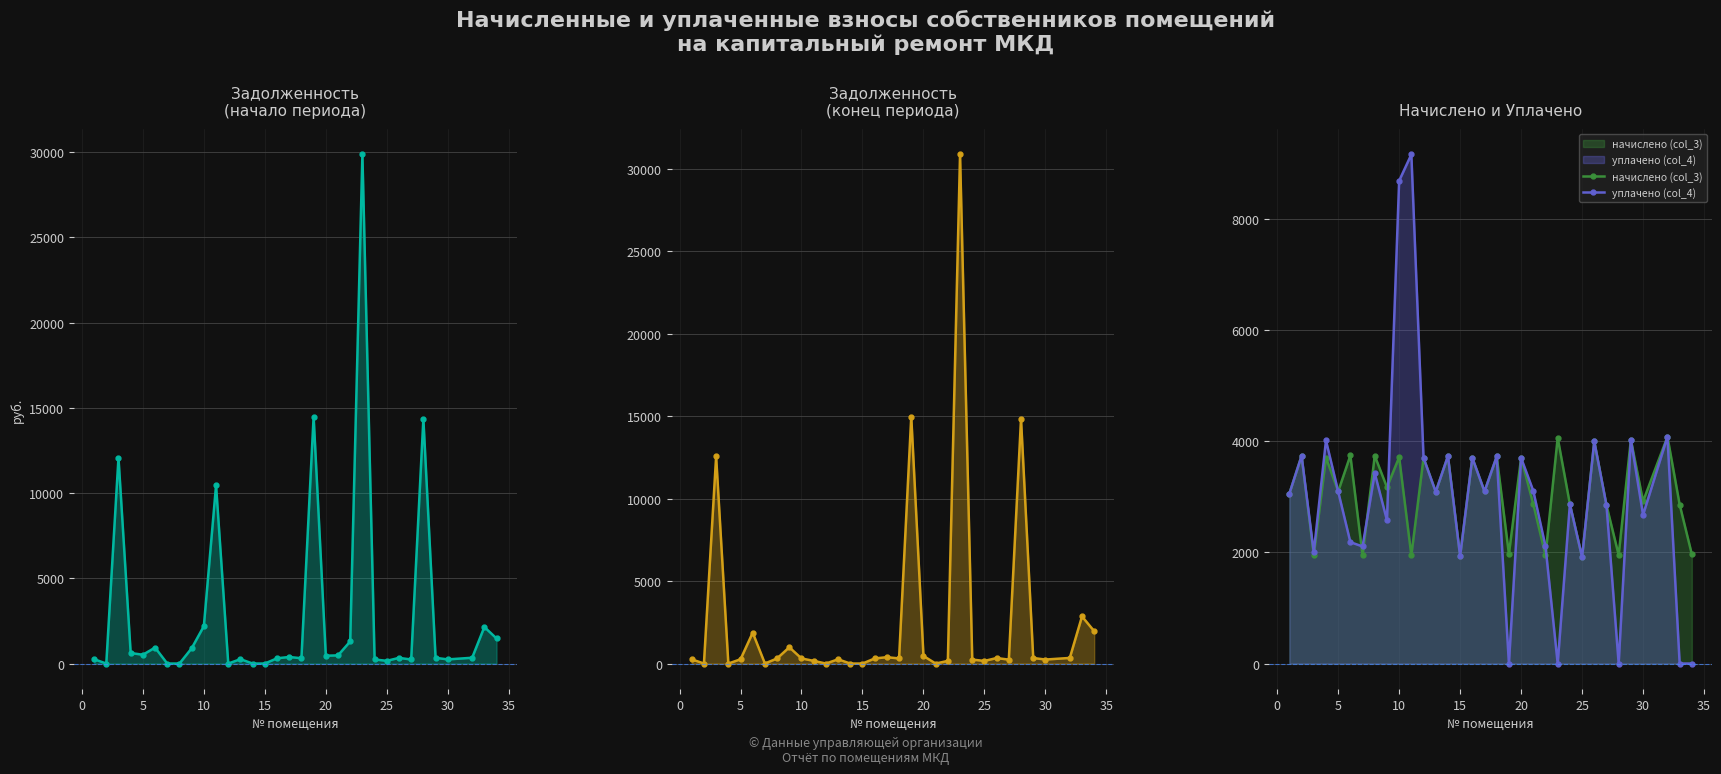

Reading right to left, transcribe all the data shown in this chart.

задолженность (col_1): 1472.4	2143.7	340.3	243.3	336.0	14351.0	237.4	332.7	159.5	239.0	29870.6	1298.5	478.1	460.3	14491.2	310.6	385.1	308.5	0.0	0.0	257.6	0.0	10457.6	2194.5	894.0	0.0	0.0	936.5	516.2	618.0	12076.2	0.0	254.9
задолженность (col_6): 1963.8	2859.2	340.3	243.3	336.0	14839.1	237.4	333.4	159.5	239.0	30886.6	162.2	0.0	460.3	14984.1	310.6	385.1	308.5	0.0	0.0	257.6	0.0	162.2	309.5	987.4	311.6	0.0	1873.0	258.1	0.0	12562.8	1.7	254.9
начислено (col_3): 1965.2	2862.0	4083.1	2919.2	4032.2	1952.5	2849.3	4000.4	1914.4	2868.4	4064.0	1946.2	2868.4	3701.5	1971.6	3727.0	3097.3	3701.5	1933.4	3733.3	3091.0	3701.5	1946.2	3714.2	3173.6	3739.7	1946.2	3746.0	3097.3	3707.9	1946.2	3739.7	3059.2
уплачено (col_4): 0.0	0.0	4083.1	2676.0	4032.2	0.0	2849.3	4000.4	1914.4	2868.4	0.0	2109.3	3107.4	3701.5	0.0	3727.0	3097.3	3701.5	1933.4	3733.3	3091.0	3701.5	9163.5	8689.6	2580.0	3427.0	2108.0	2185.2	3097.3	4016.9	2000.0	3738.9	3059.2